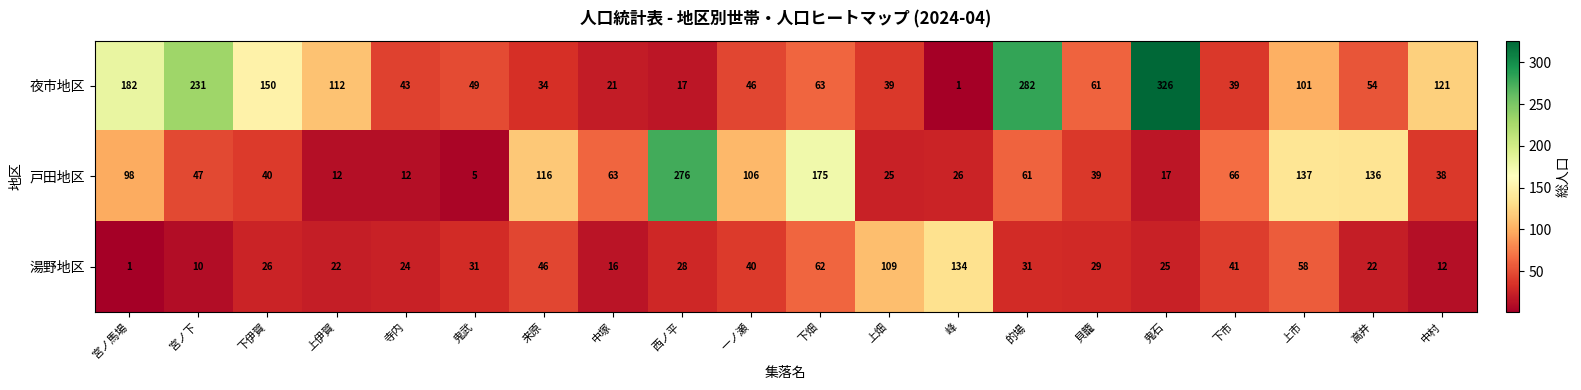

What is the greatest value displayed?

326